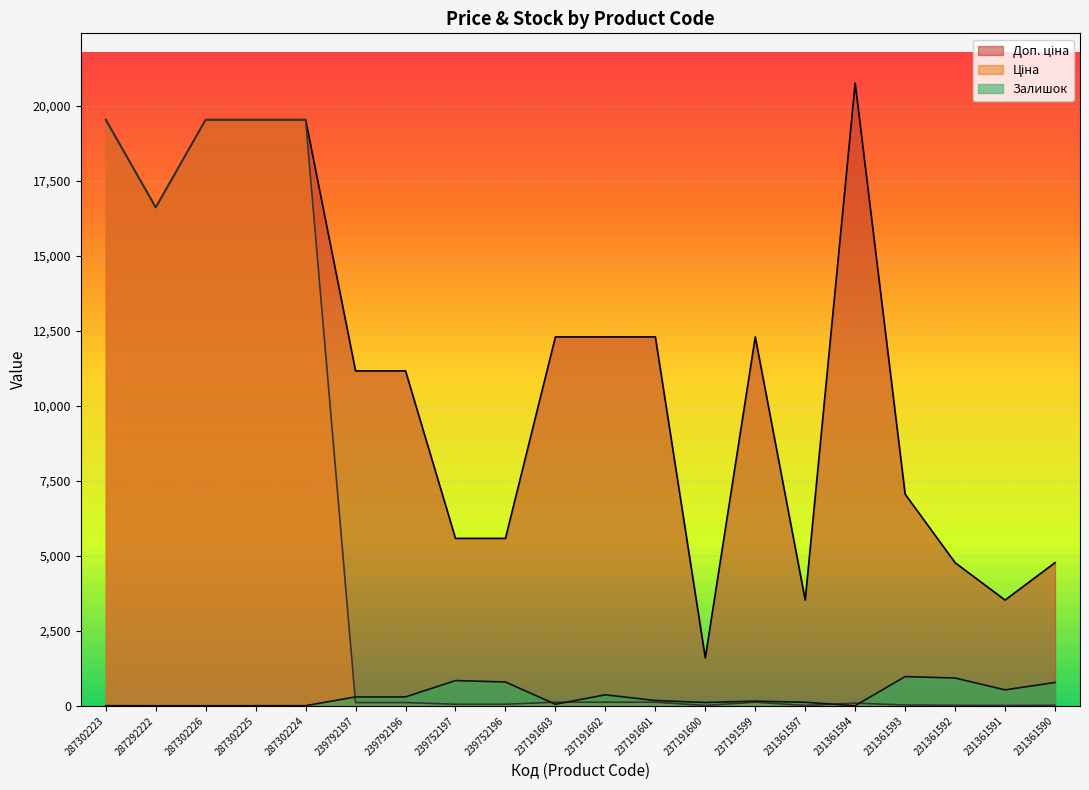

At 237191602, list the series in order from smallest to largest.

Ціна, Залишок, Доп. ціна